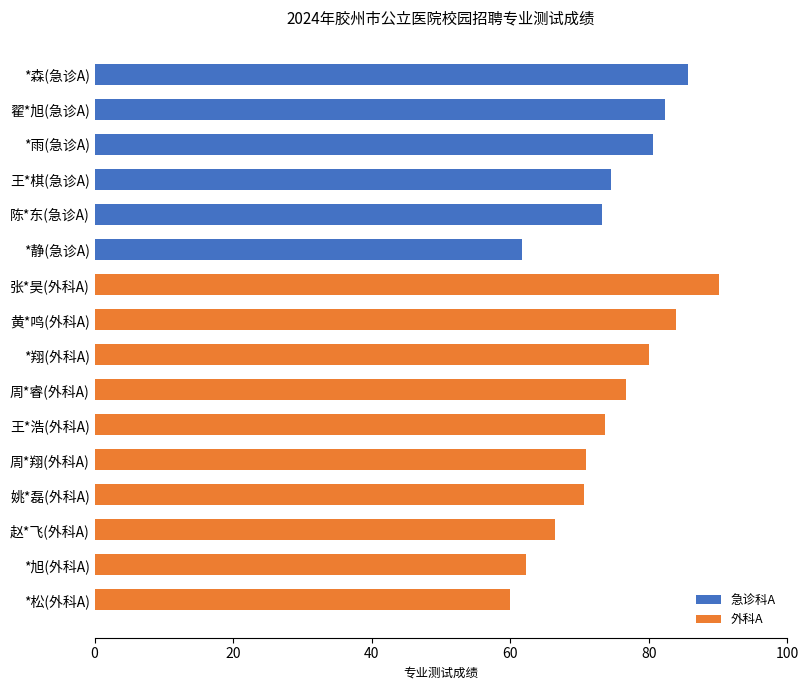

Are the bars grouped side by side (vs. stacked)?

Yes